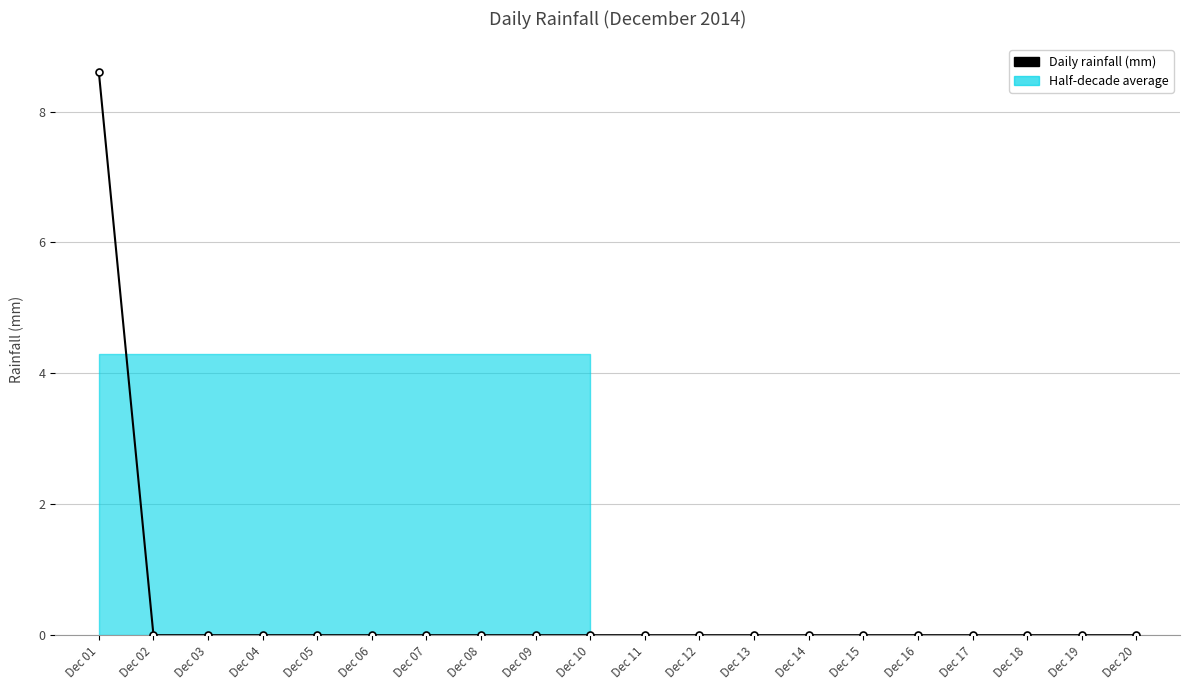

Count the number of values greater than 0.

1